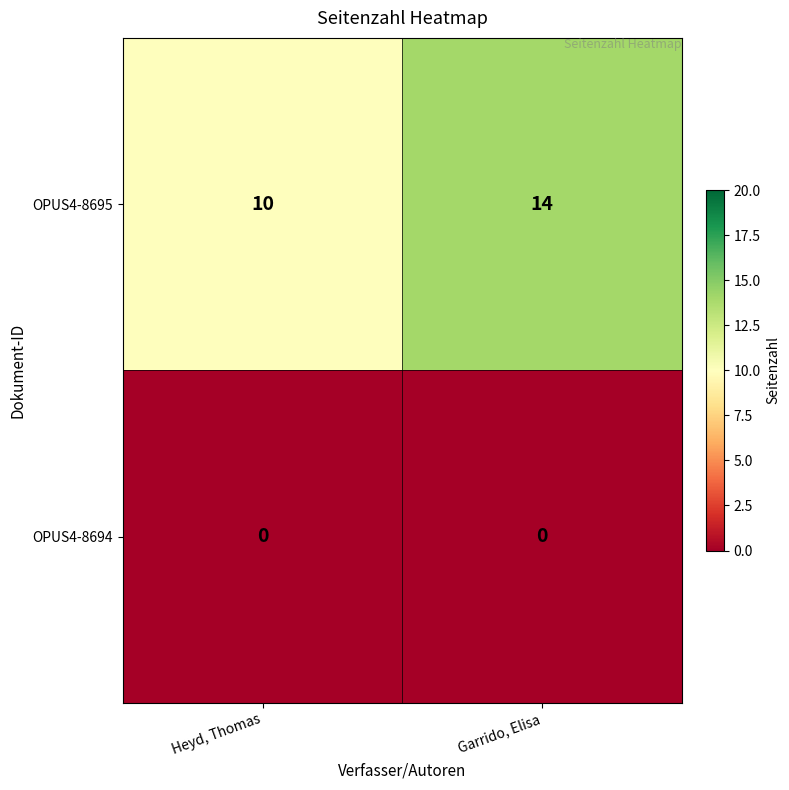

Count the number of categories in the chart.

2